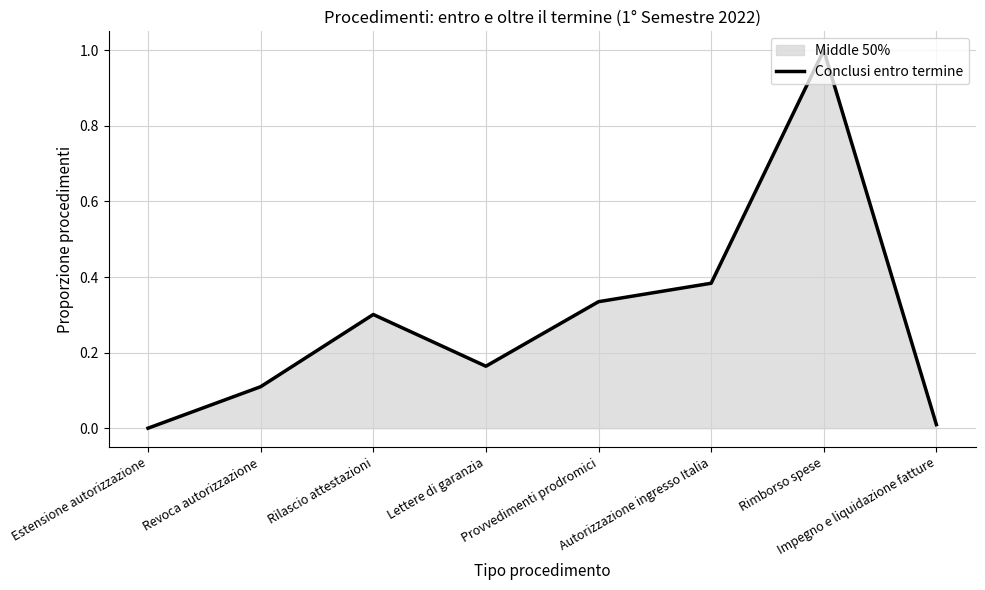

Rank the categories by value from highest to lowest.

Rimborso spese, Autorizzazione ingresso Italia, Provvedimenti prodromici, Rilascio attestazioni, Lettere di garanzia, Revoca autorizzazione, Impegno e liquidazione fatture, Estensione autorizzazione